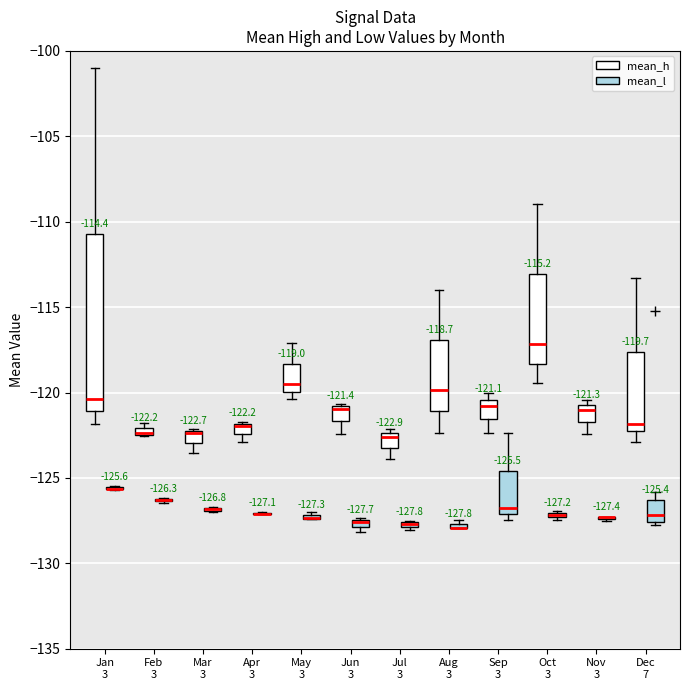

Comparing the boxes themselves (not the whiskers), which one is the tallest?

Jan 3 (mean_h)